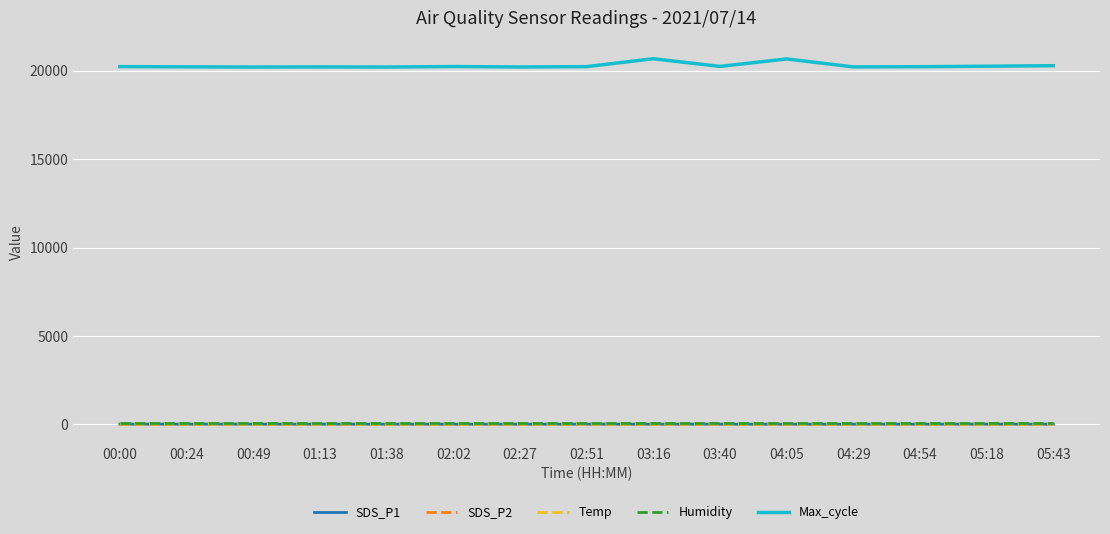

Which series has the widest spread of values?

Max_cycle